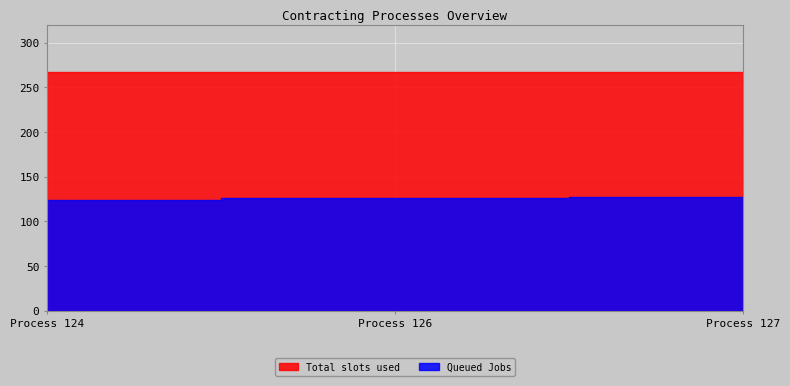

What are all the series names shown in the legend?

Total slots used, Queued Jobs